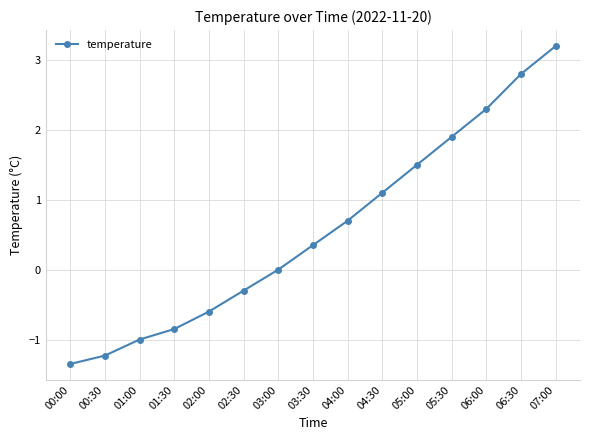

Does the chart display data point markers on the line(s)?

Yes